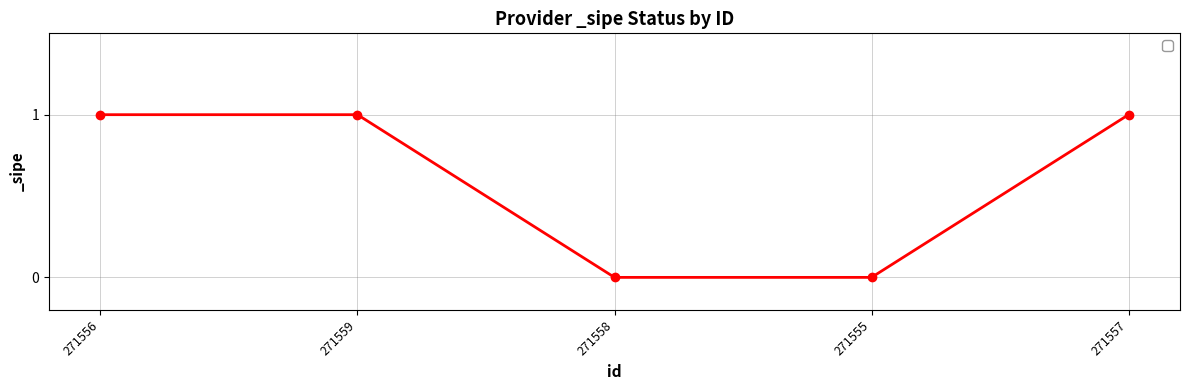

What is the label of the 5th point from the left?

271557